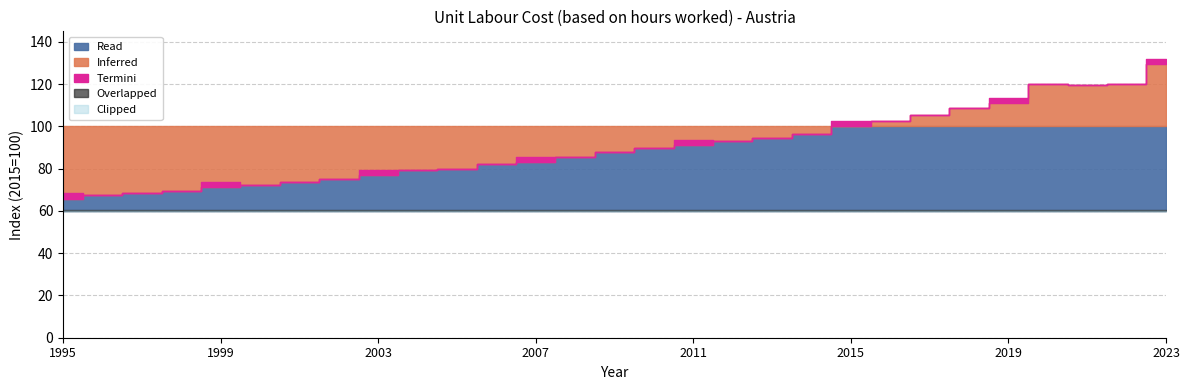

Rank the categories by value from lowest to highest.

1995, 1996, 1997, 1998, 1999, 2000, 2001, 2002, 2003, 2004, 2005, 2006, 2007, 2008, 2009, 2010, 2011, 2012, 2013, 2014, 2015, 2016, 2017, 2018, 2019, 2021, 2020, 2022, 2023